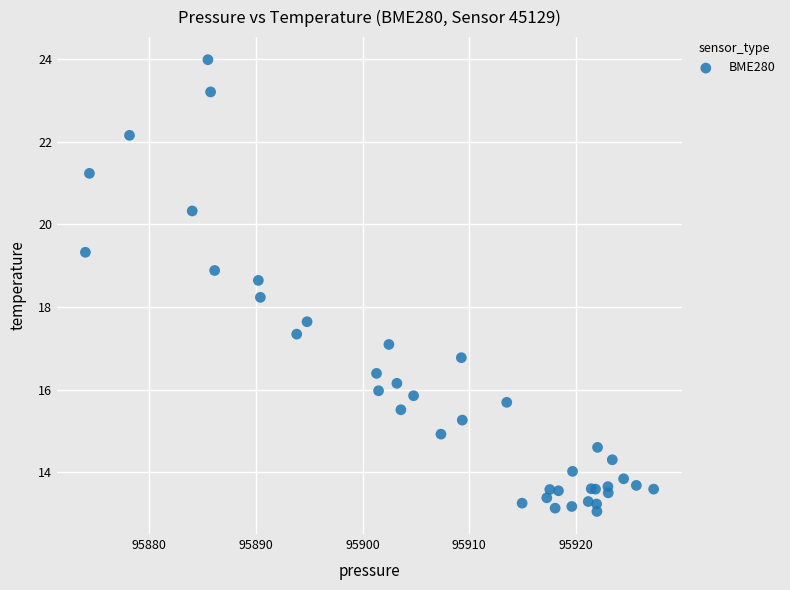

What Y value in the scatter plot is closest to 18?

18.2